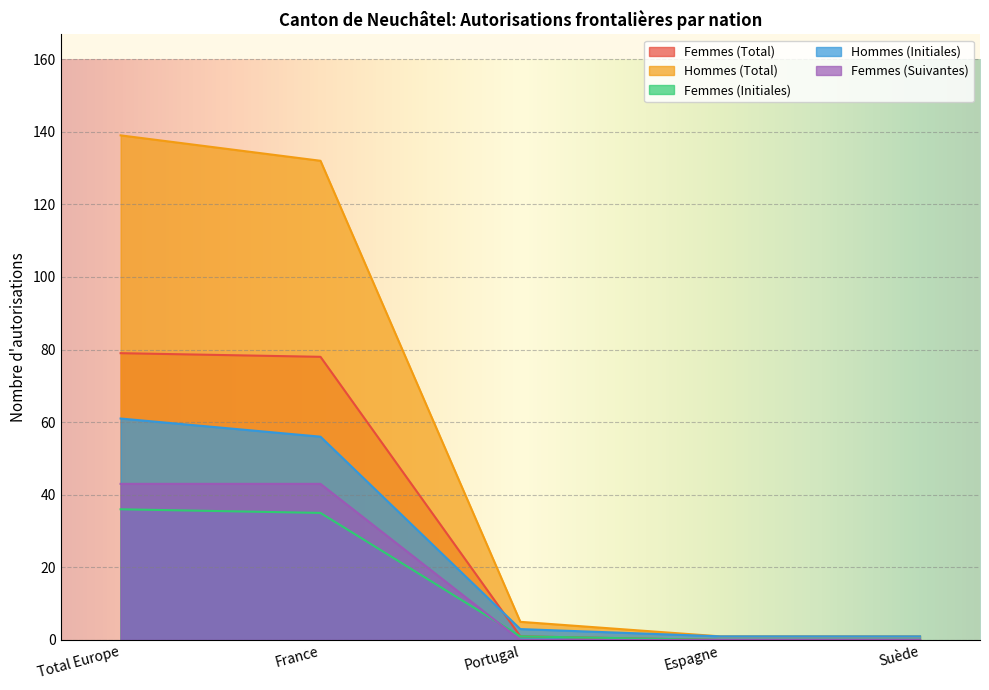

True or false: Femmes (Initiales) has more than 2 points higher than both neighbors.

False